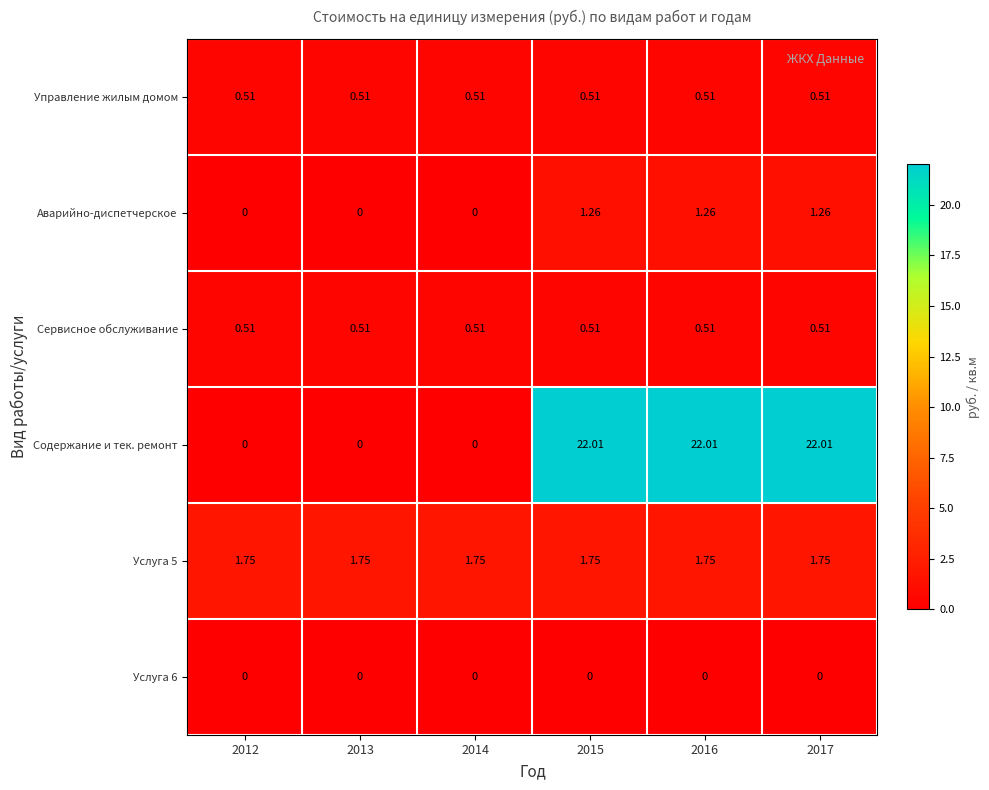

Between 2014 and 2017, which series saw the biggest shift?

Содержание и тек. ремонт